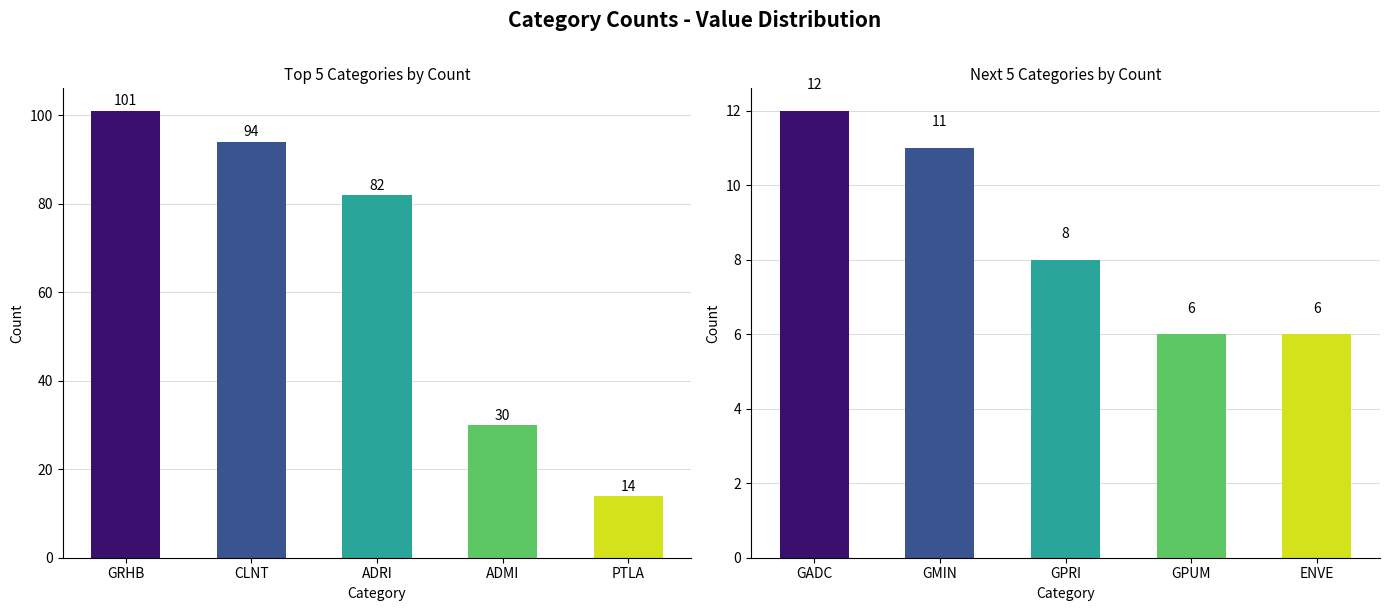

How many data points are less than 8?

2